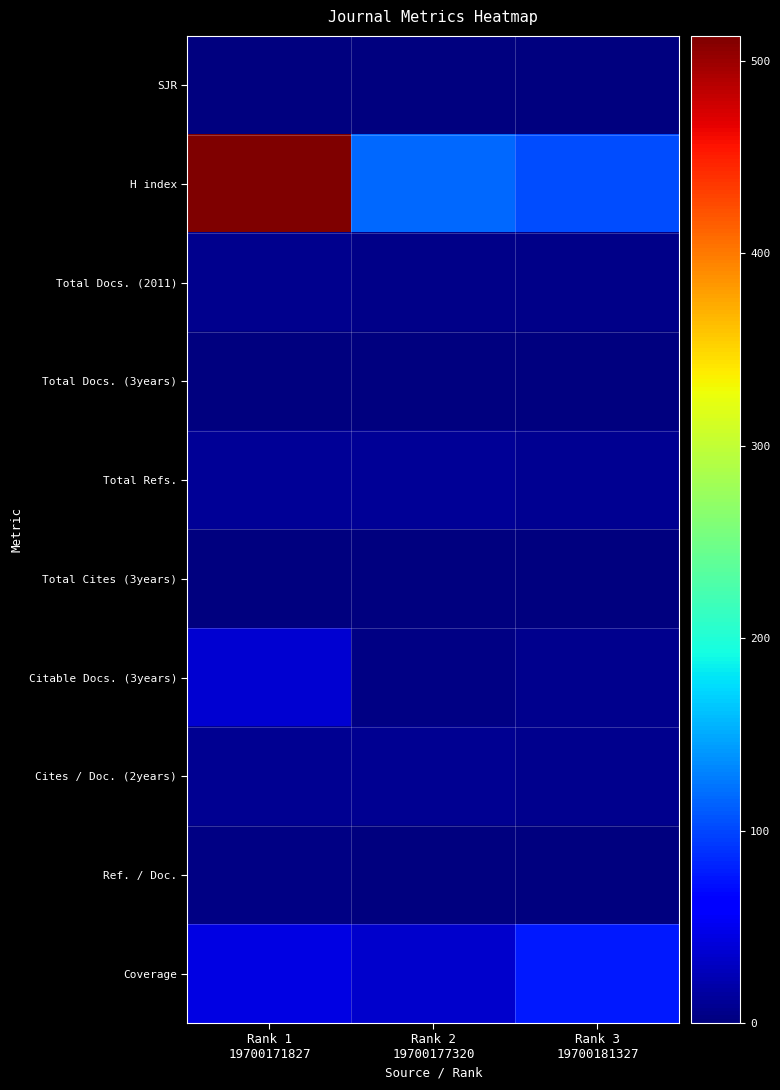

Rank the series at Rank 3 19700181327 from lowest to highest value.

SJR, Total Docs. (3years), Total Cites (3years), Ref. / Doc., Total Docs. (2011), Citable Docs. (3years), Cites / Doc. (2years), Total Refs., Coverage, H index